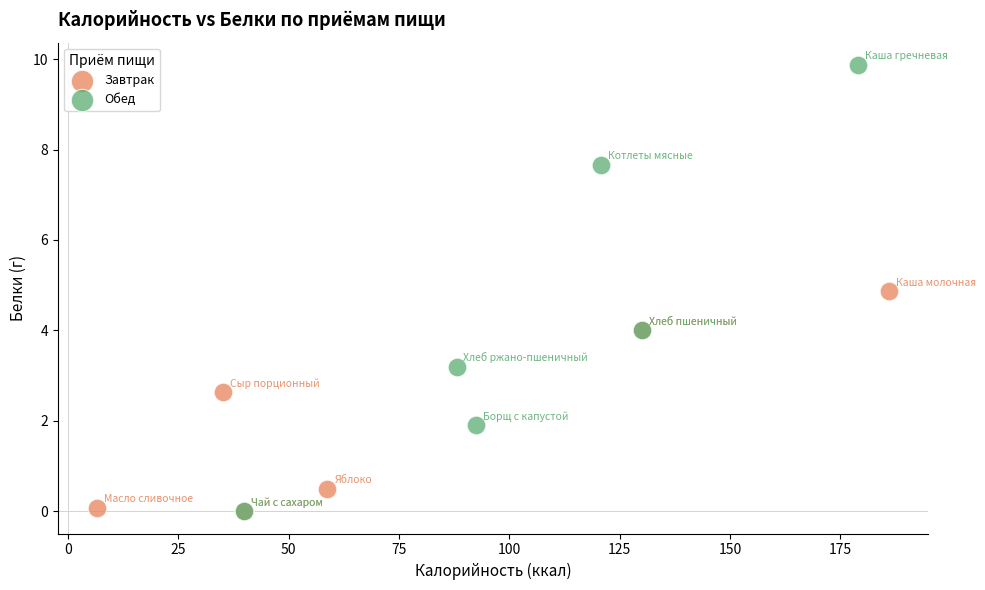

Which series reaches the maximum Y coordinate?

Обед